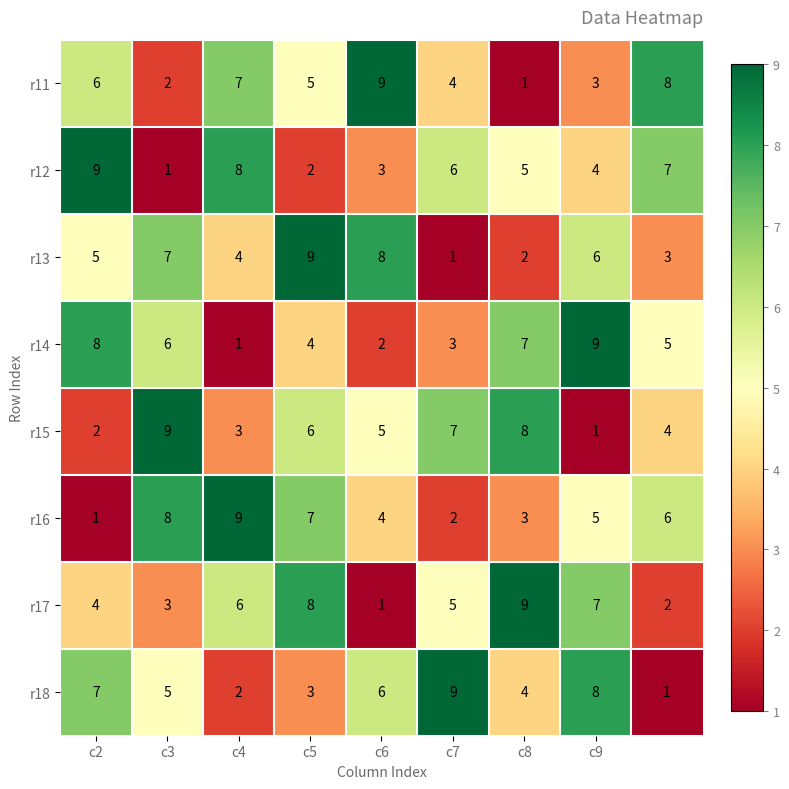

How many r12 values are between 3 and 7?

5